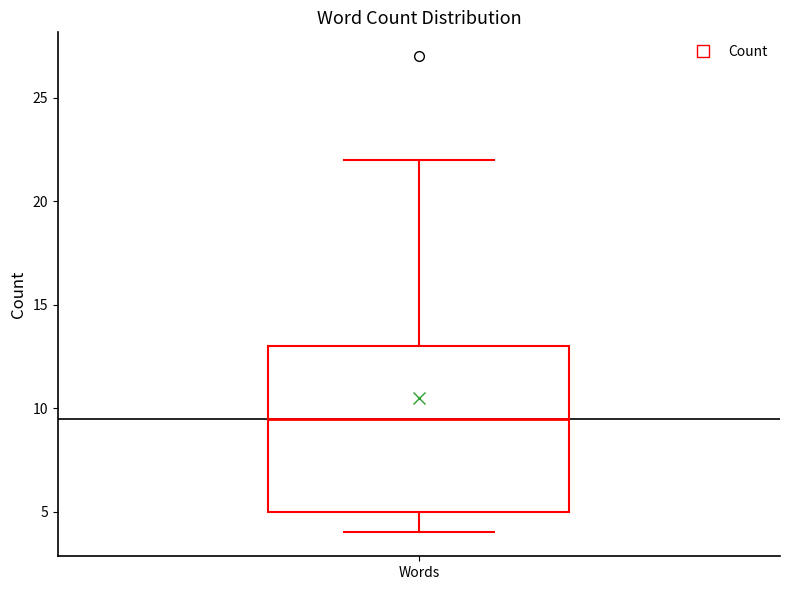

Read this box plot against the y-axis: the position of the median line, the range covered by the box, and the ends of both whiskers. The values are not printed on the chart, so give them approximately, as read against the axis.

median 9.5, box 5.0 to 13.0, whiskers 4.0 to 22.0